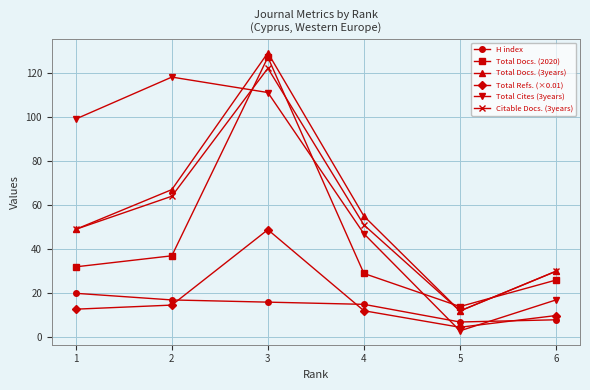

The value of Total Refs. (×0.01) at 1 is 12.8. True or false?

True